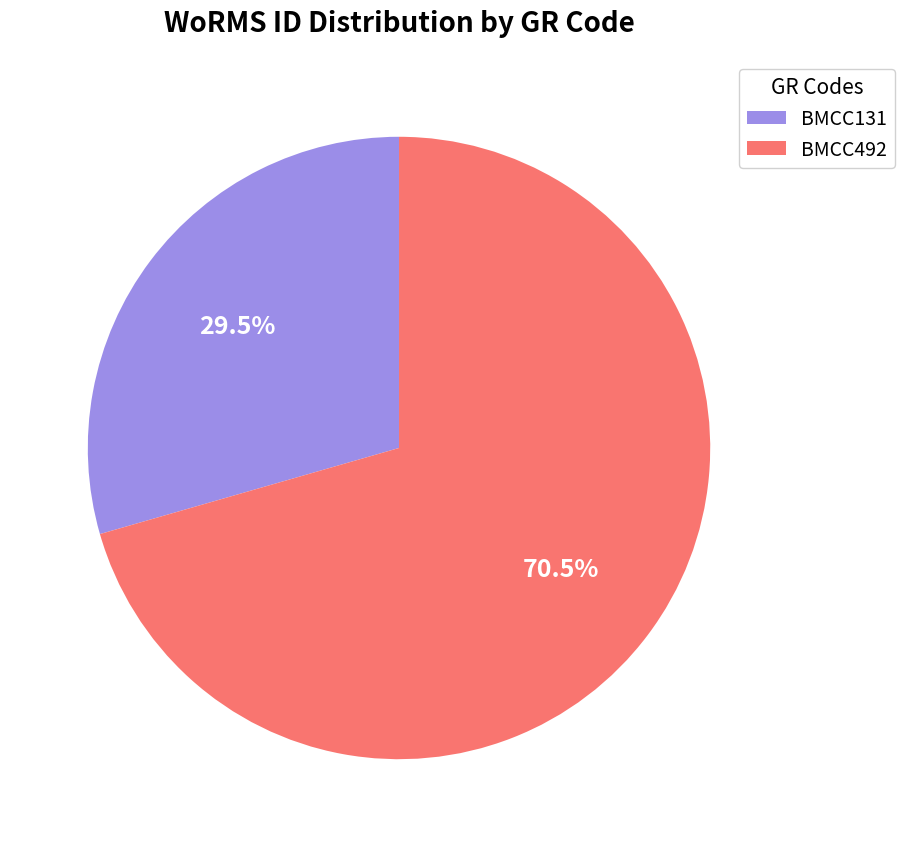

Does BMCC131 represent more than half of the total?

No